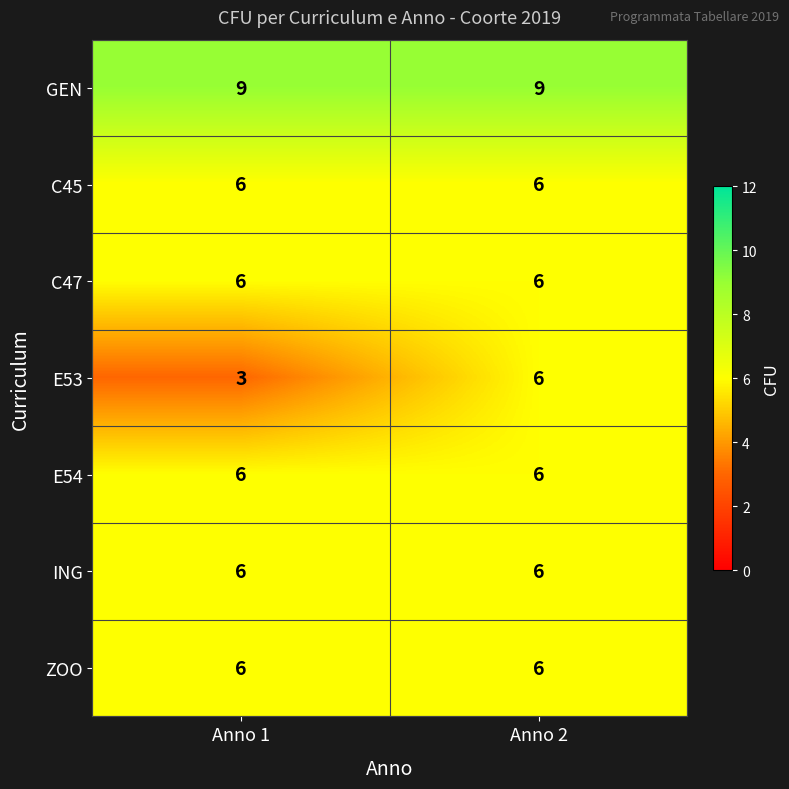

Where is E53 nearest to the value 4?

Anno 1